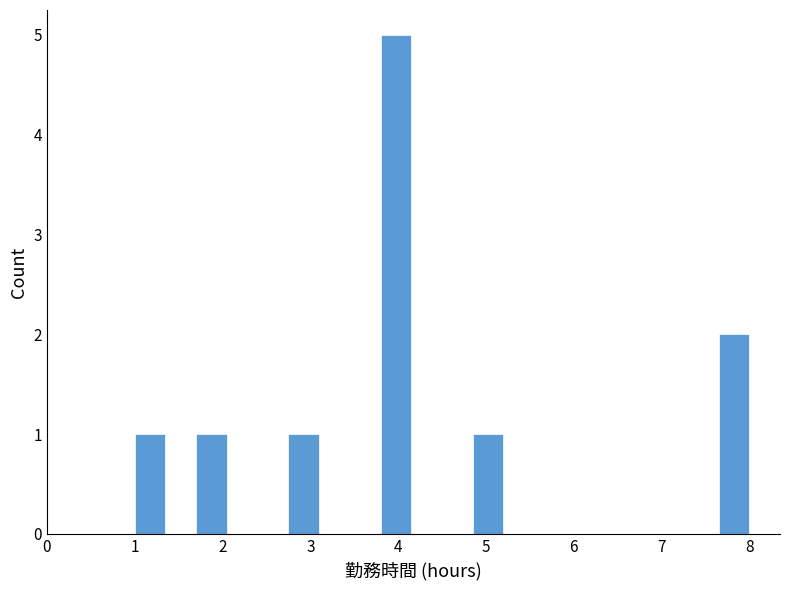

Around what value on the x-axis is the tallest bar? Give the approximate position of its centre, as read against the axis.

4.0